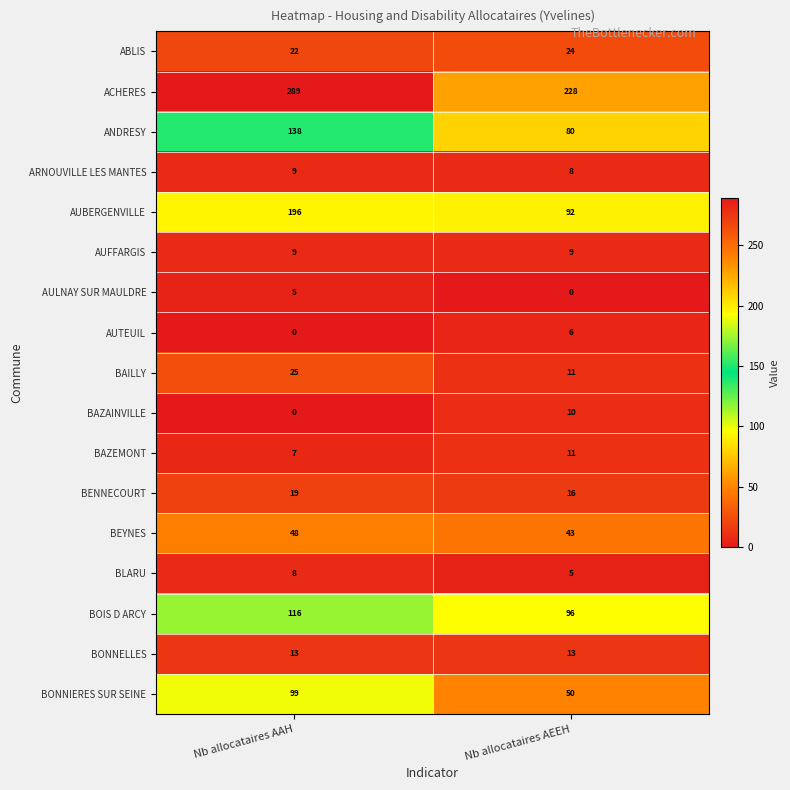

Which series has the widest spread of values?

AUBERGENVILLE